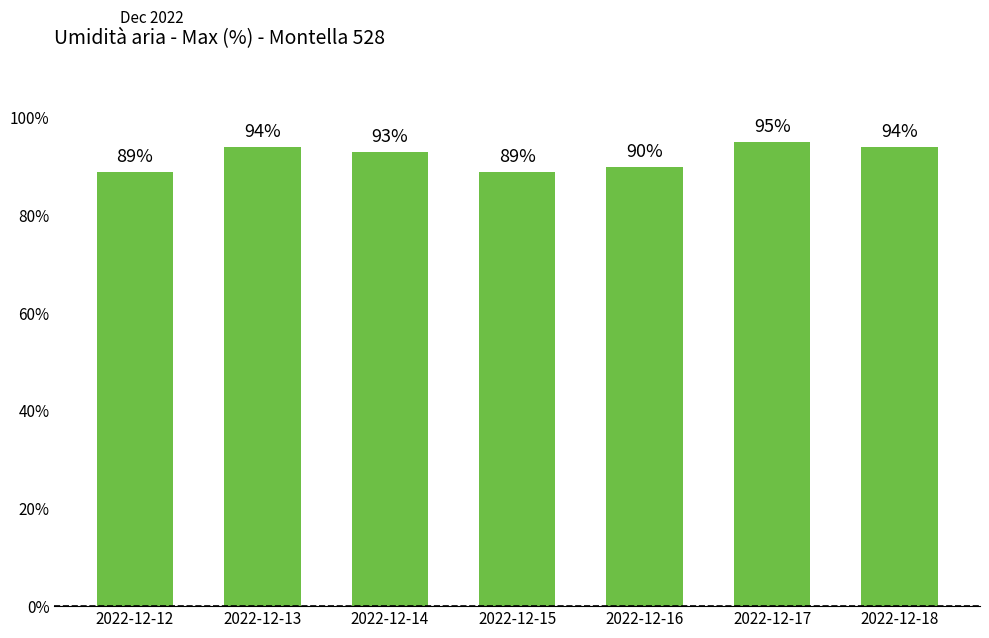

The chart shows a value of 89 at 2022-12-12. True or false?

True